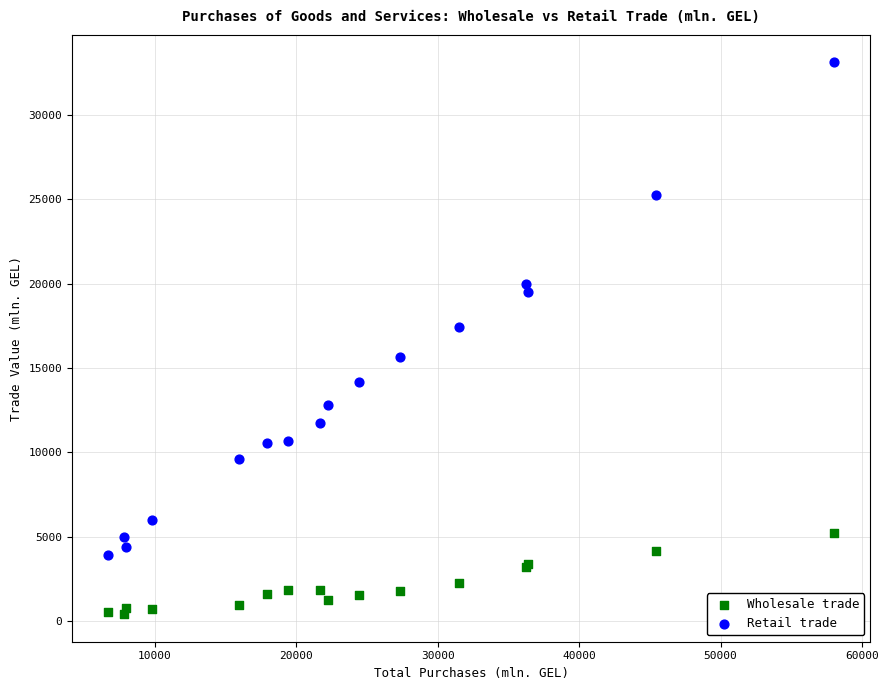

Across all series, what Y value is closest to 16752?

17447.7